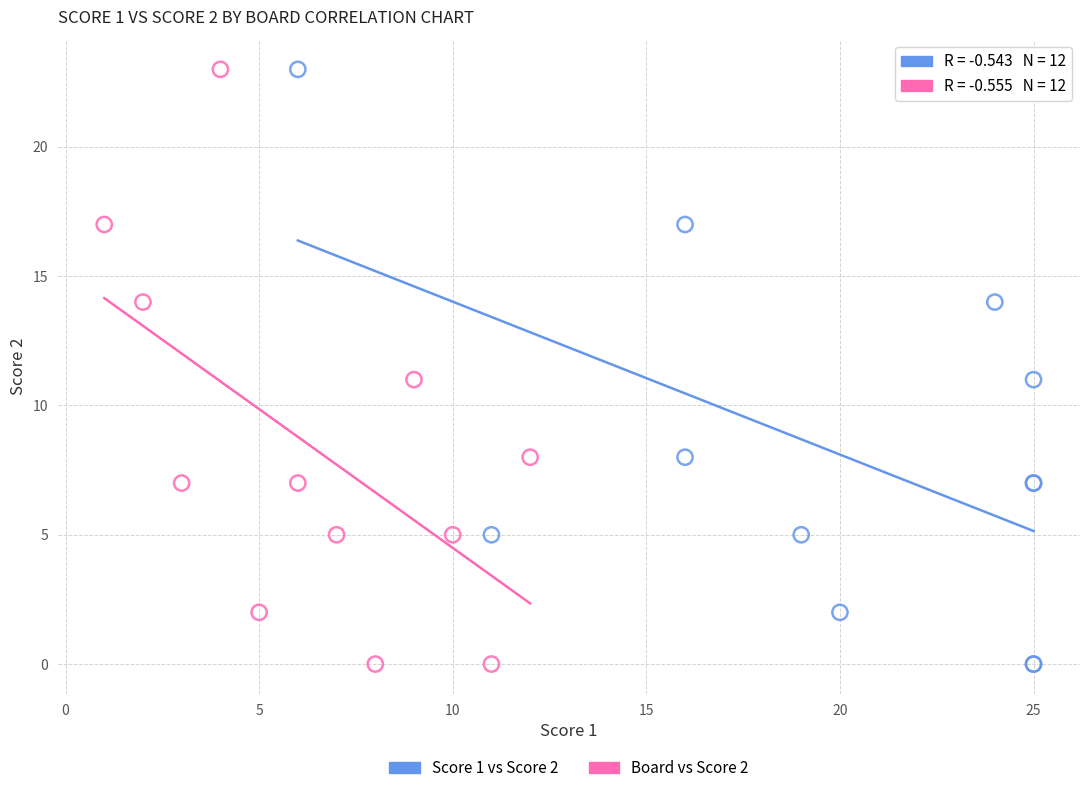

What are all the series names shown in the legend?

Score 1 vs Score 2, Board vs Score 2